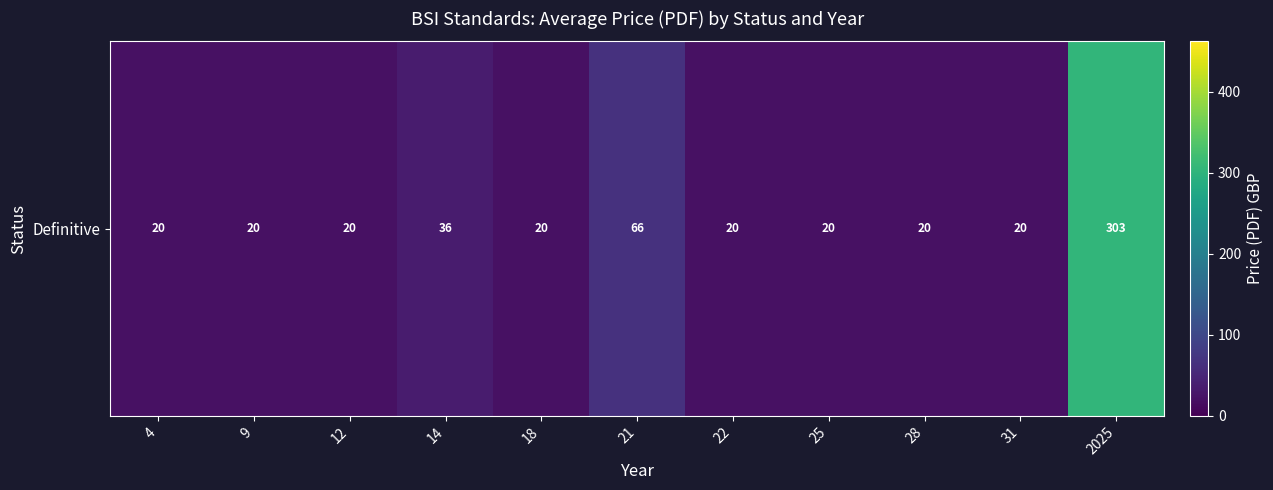

Approximately how many times larger is the value at 25 compared to 22?

1.0